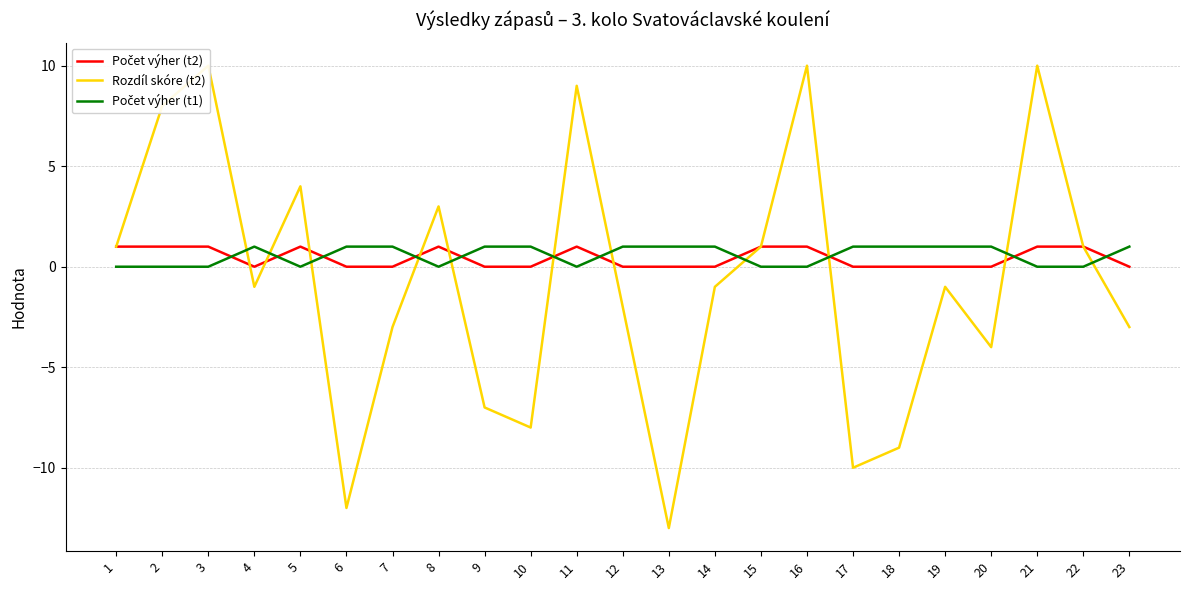

What is the sum of all Počet výher (t1) values?

13